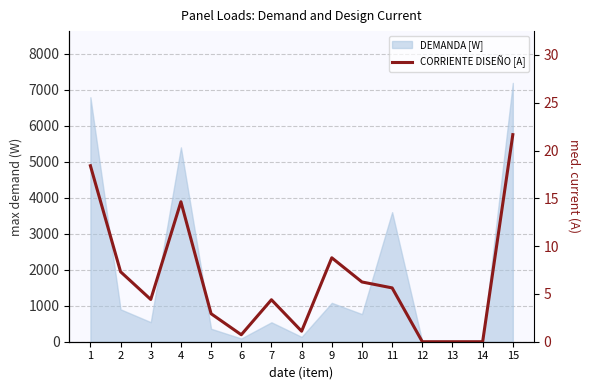

Reading left to right, what are all the values shown in this chart?

18.4	7.3	4.4	14.6	2.9	0.7	4.4	1.1	8.8	6.2	5.6	0.0	0.0	0.0	21.7